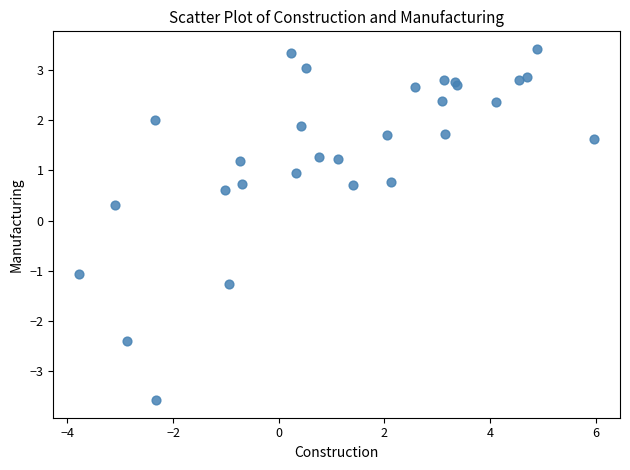

What Y value in the scatter plot is closest to 0?

0.3